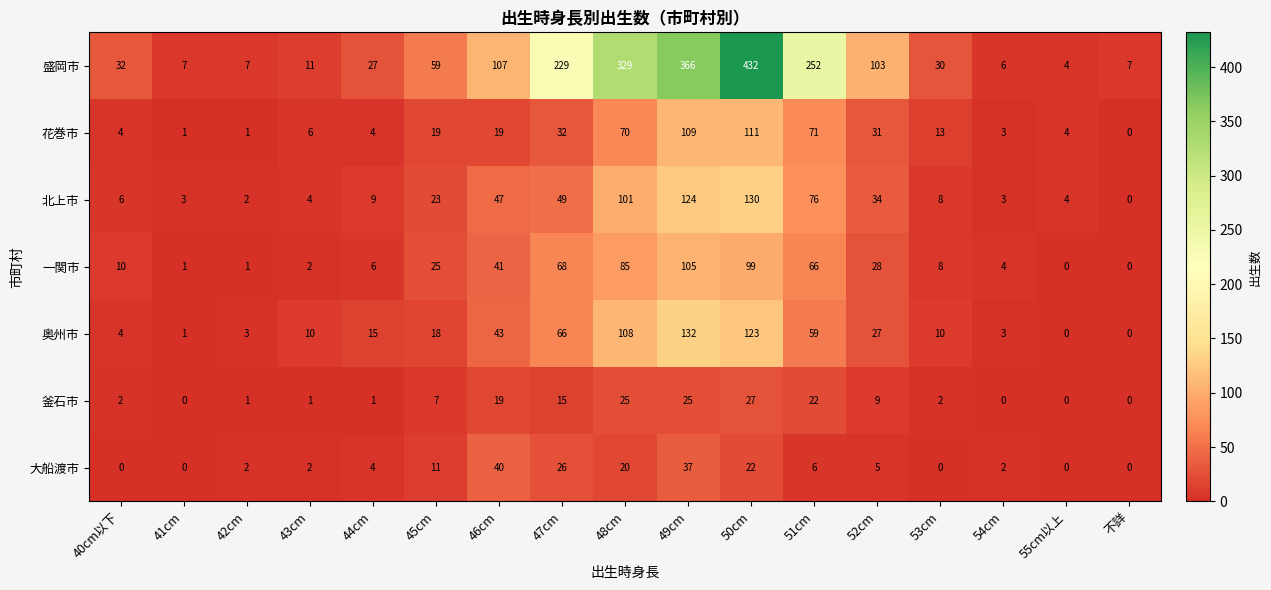

At which category is the sum across all series the highest?

50cm